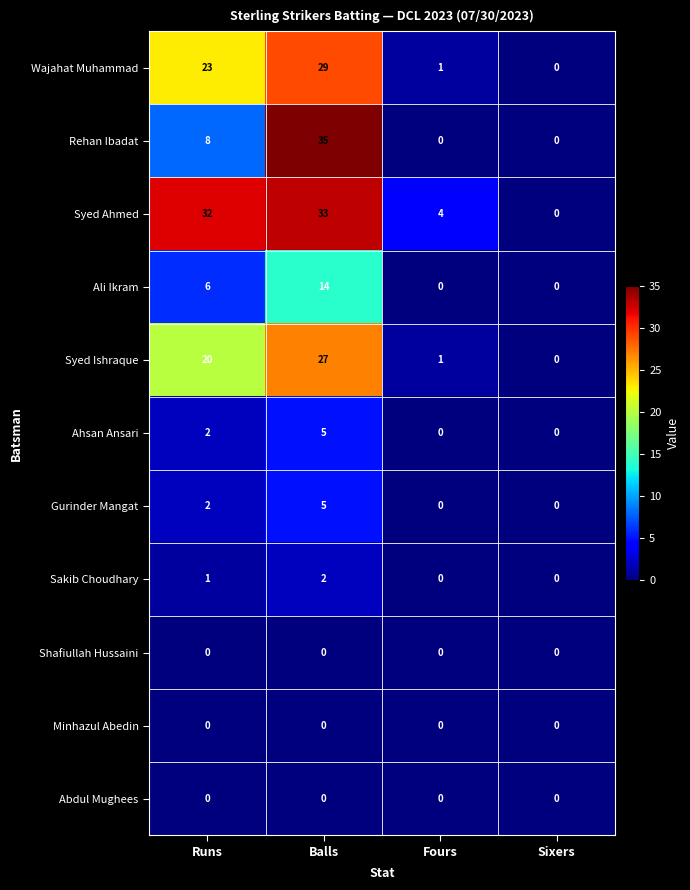

At which label is Sakib Choudhary closest to 1?

Runs